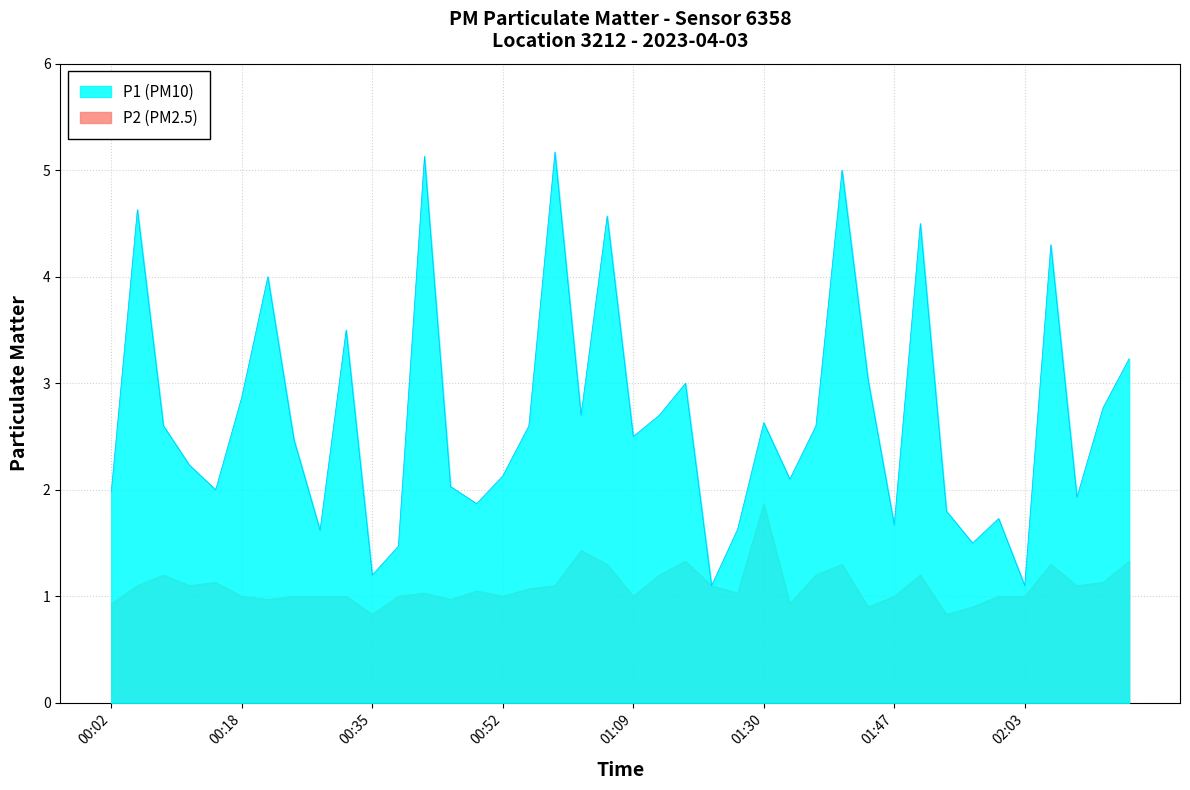

Reading left to right, what are all the values shown in this chart?

P1: 2.0	4.6	2.6	2.2	2.0	2.9	4.0	2.5	1.6	3.5	1.2	1.5	5.1	2.0	1.9	2.1	2.6	5.2	2.7	4.6	2.5	2.7	3.0	1.1	1.6	2.6	2.1	2.6	5.0	3.0	1.7	4.5	1.8	1.5	1.7	1.1	4.3	1.9	2.8	3.2
P2: 0.9	1.1	1.2	1.1	1.1	1.0	1.0	1.0	1.0	1.0	0.8	1.0	1.0	1.0	1.1	1.0	1.1	1.1	1.4	1.3	1.0	1.2	1.3	1.1	1.0	1.9	0.9	1.2	1.3	0.9	1.0	1.2	0.8	0.9	1.0	1.0	1.3	1.1	1.1	1.3